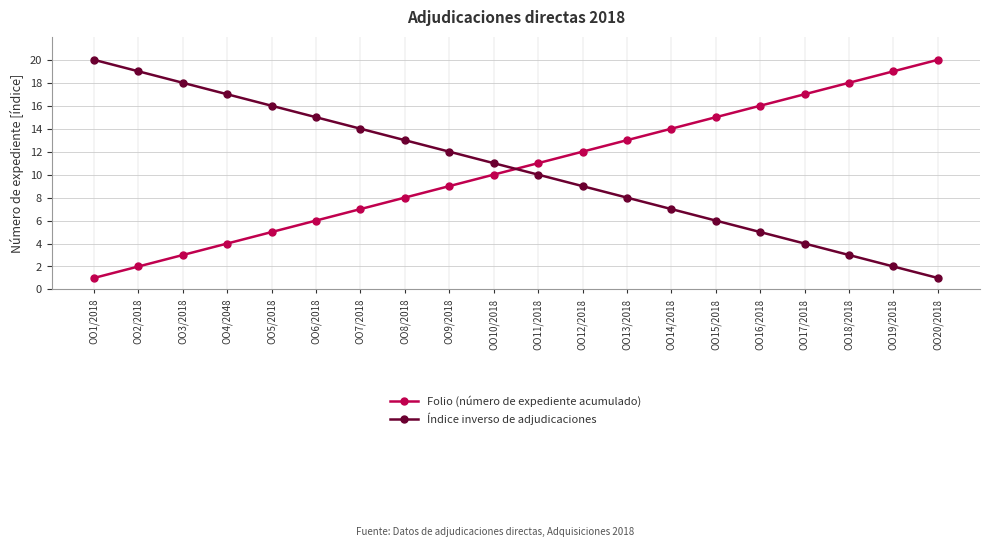

What is the label of the 18th point from the left?

OO18/2018